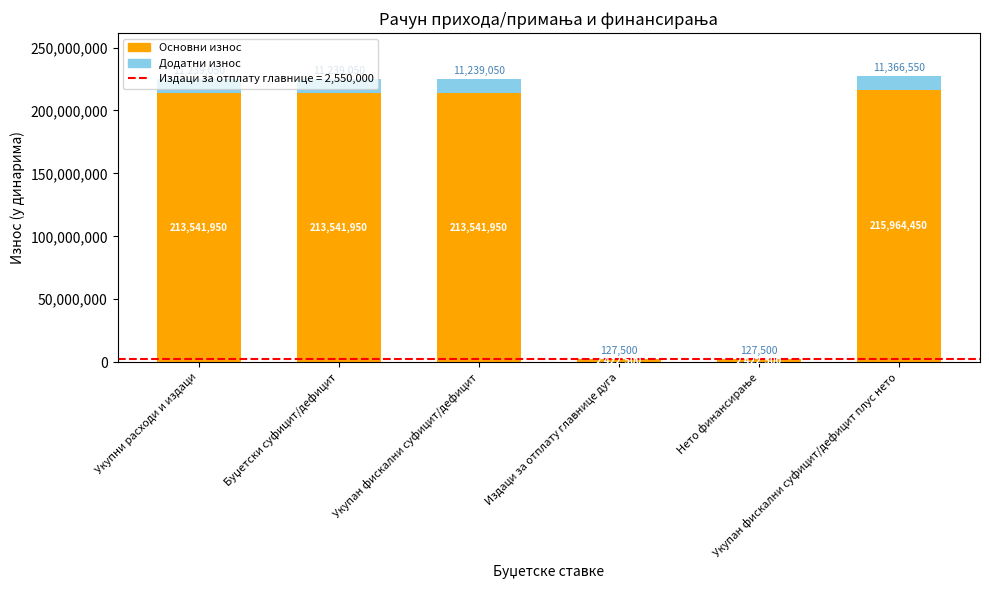

What is the maximum value for Основни износ?

215964450